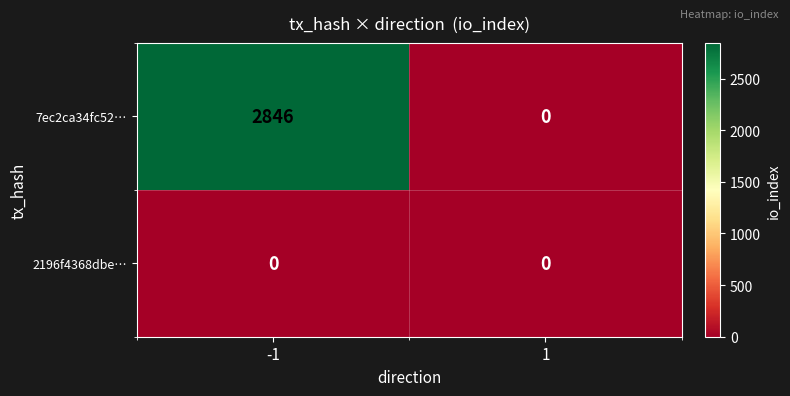

At which category is the sum across all series the highest?

-1